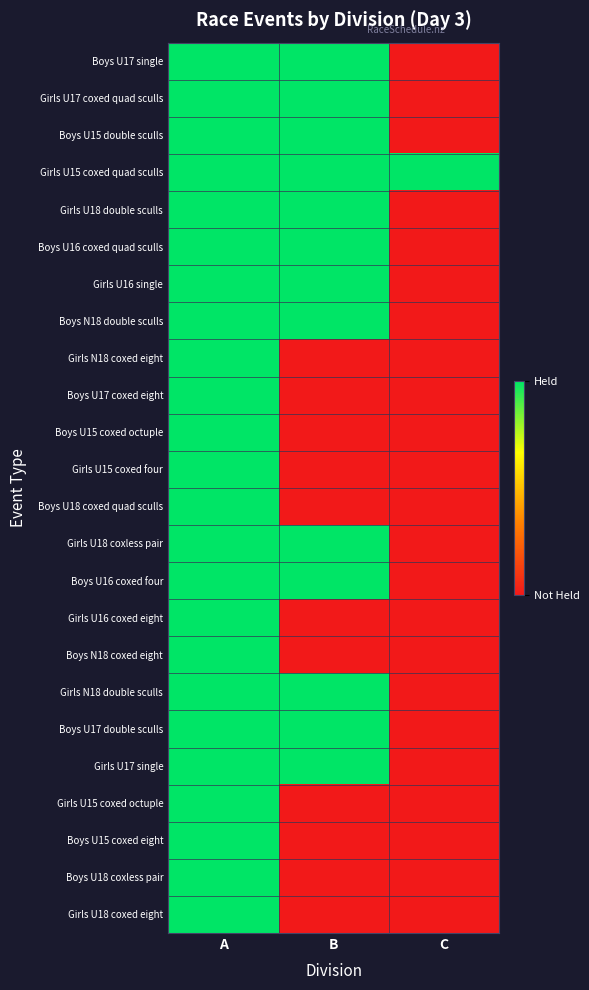

True or false: Girls U15 coxed octuple has a value of 0 at C.

False